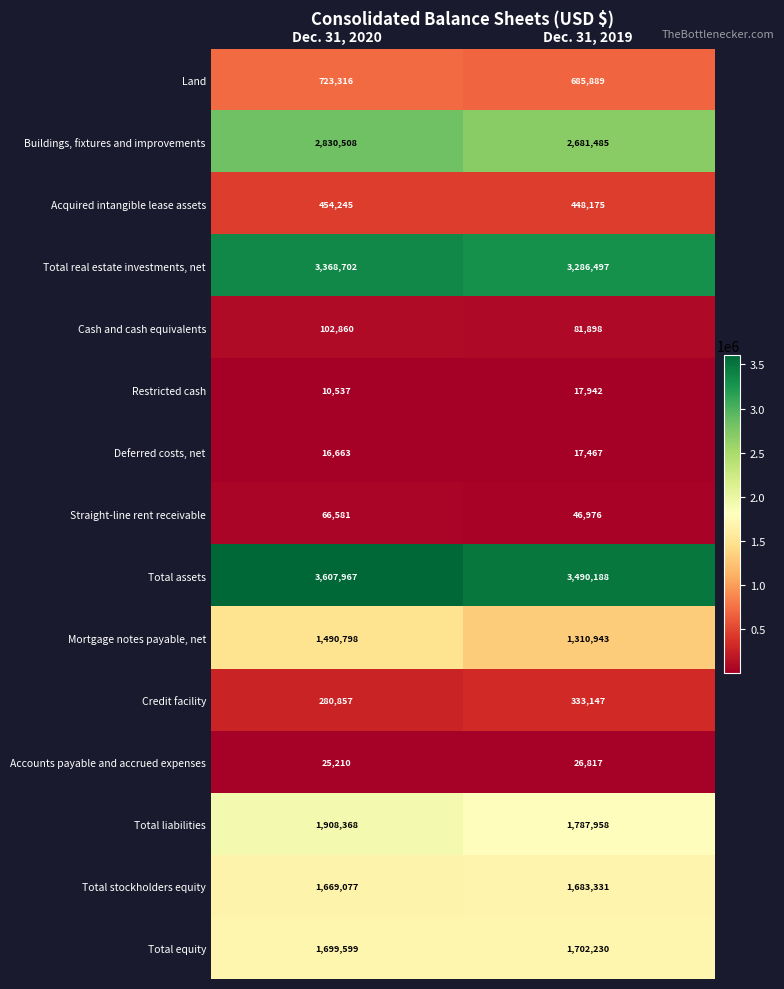

At which label does Total liabilities reach its peak?

Dec. 31, 2020